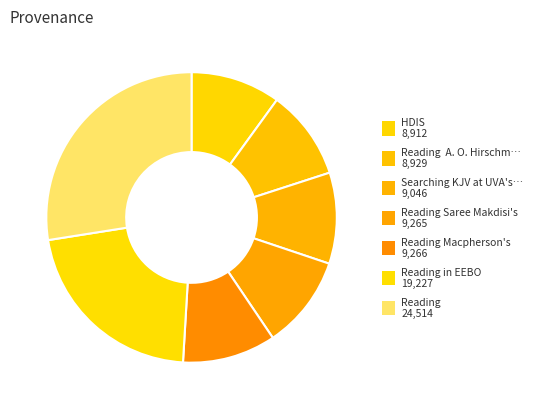

How many segments does this pie chart have?

7